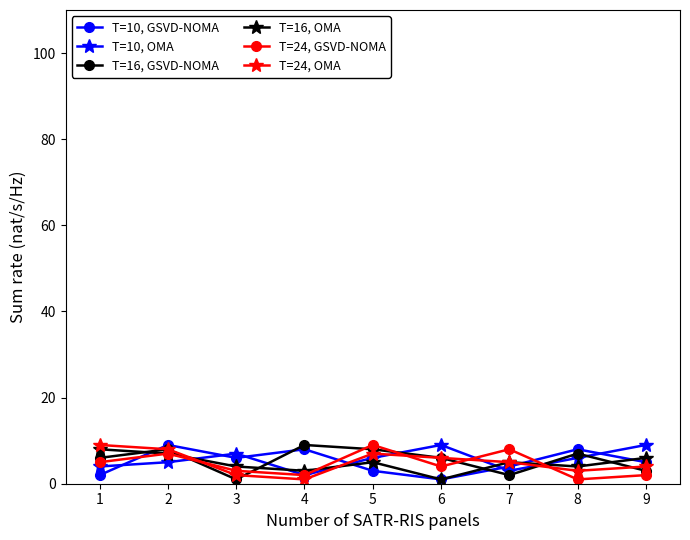

True or false: T=10, GSVD-NOMA has a value of 8 at 4.

True